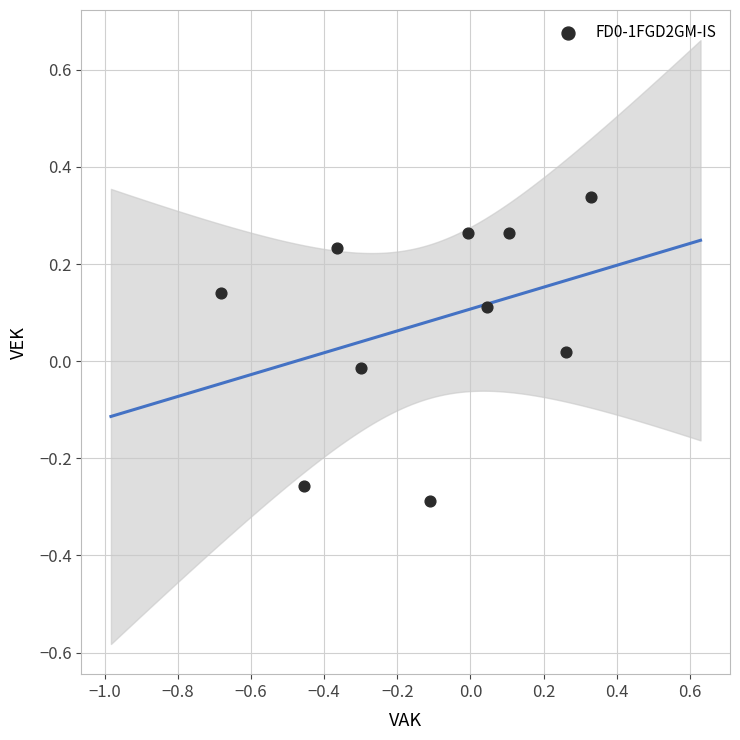

What is the range of Y values (max minus min)?

0.6